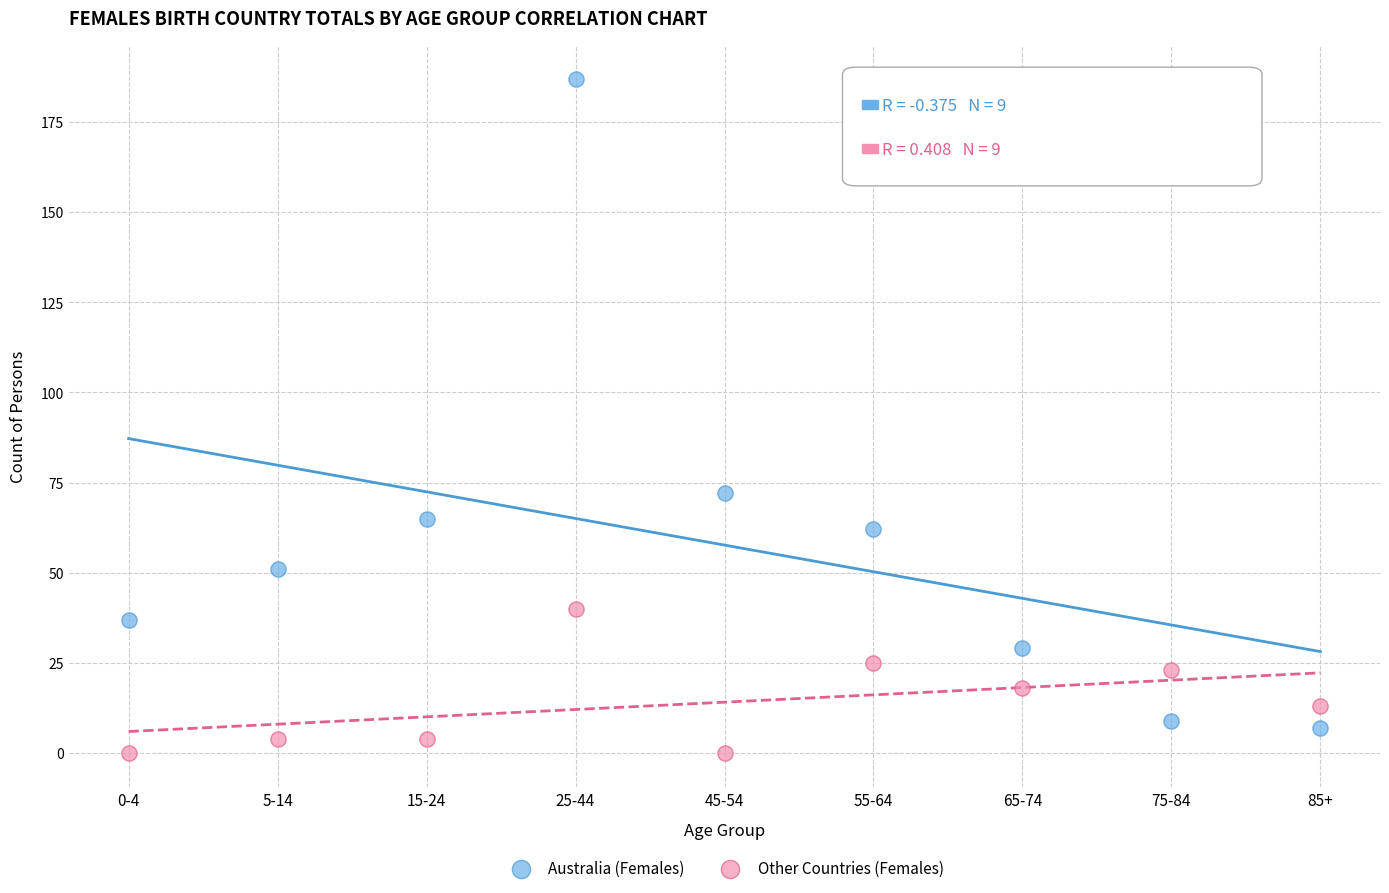

In the Australia (Females) series, what Y value is closest to 97?

72